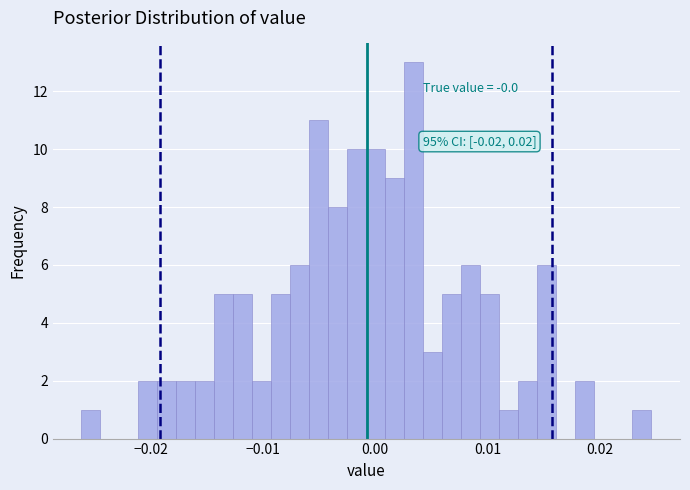

Around what value on the x-axis is the tallest bar? Give the approximate position of its centre, as read against the axis.

0.003